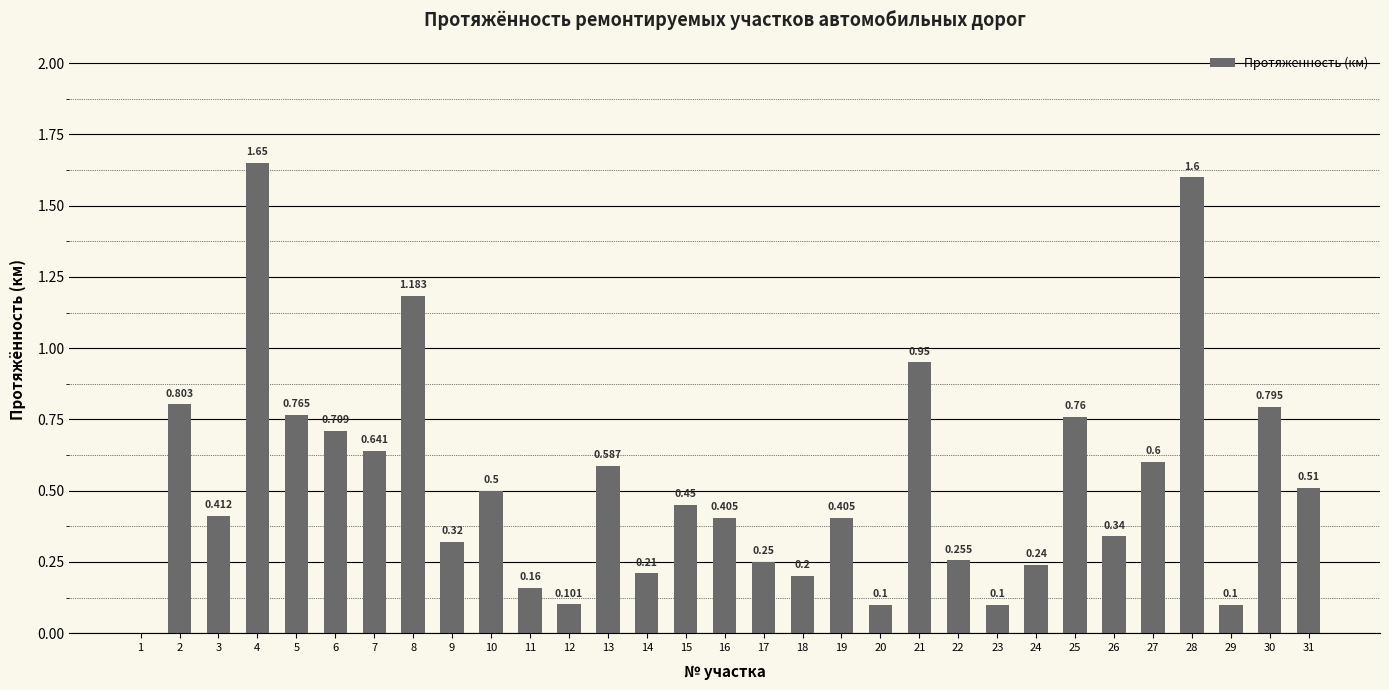

How many values exceed 0?

30